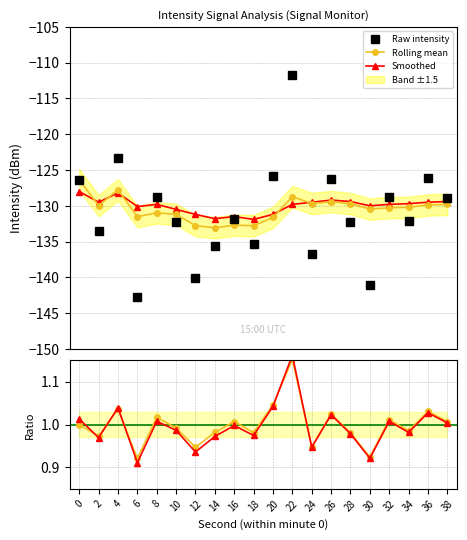

Is it true that Rolling mean / Raw equals 1.0 at 20?

True